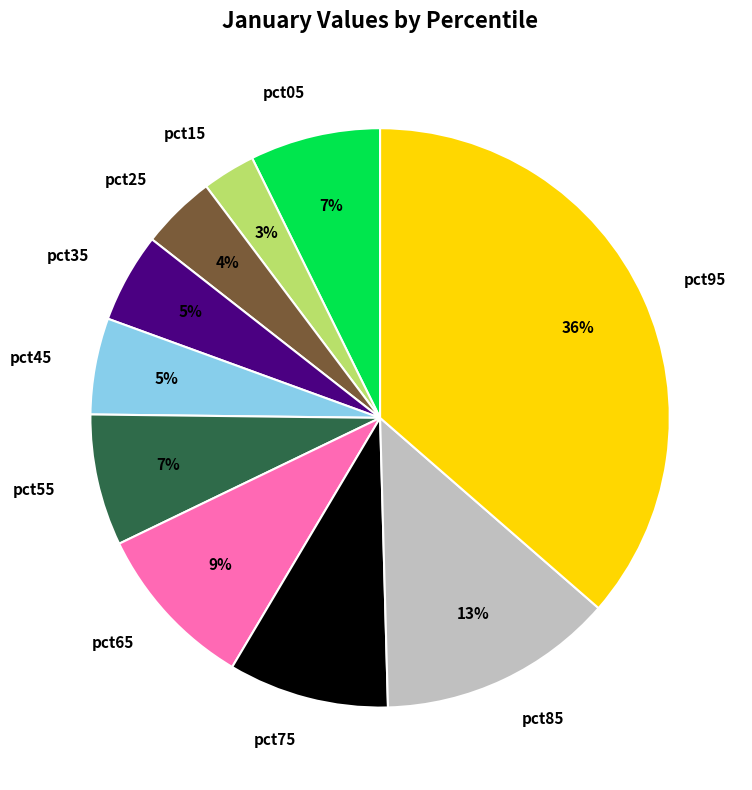

How many segments does this pie chart have?

10